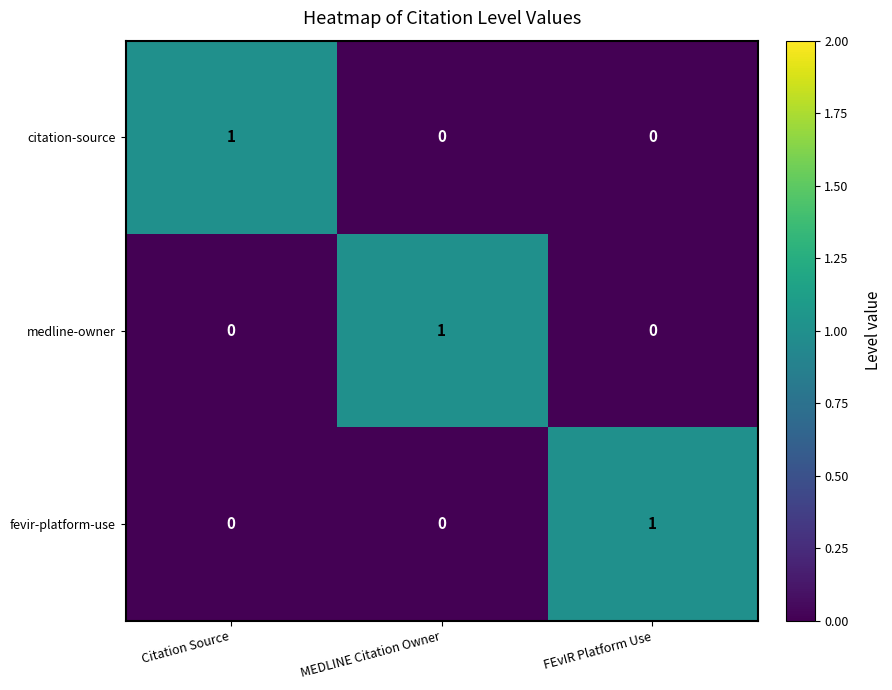

What is the spread (max minus min) of values at Citation Source?

1